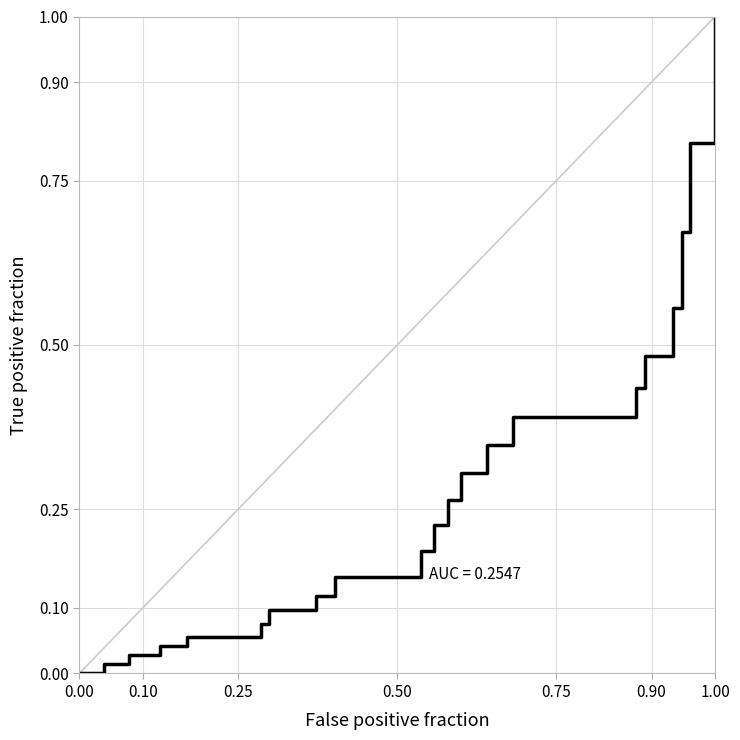

What is the difference between the maximum and minimum values?

1.0